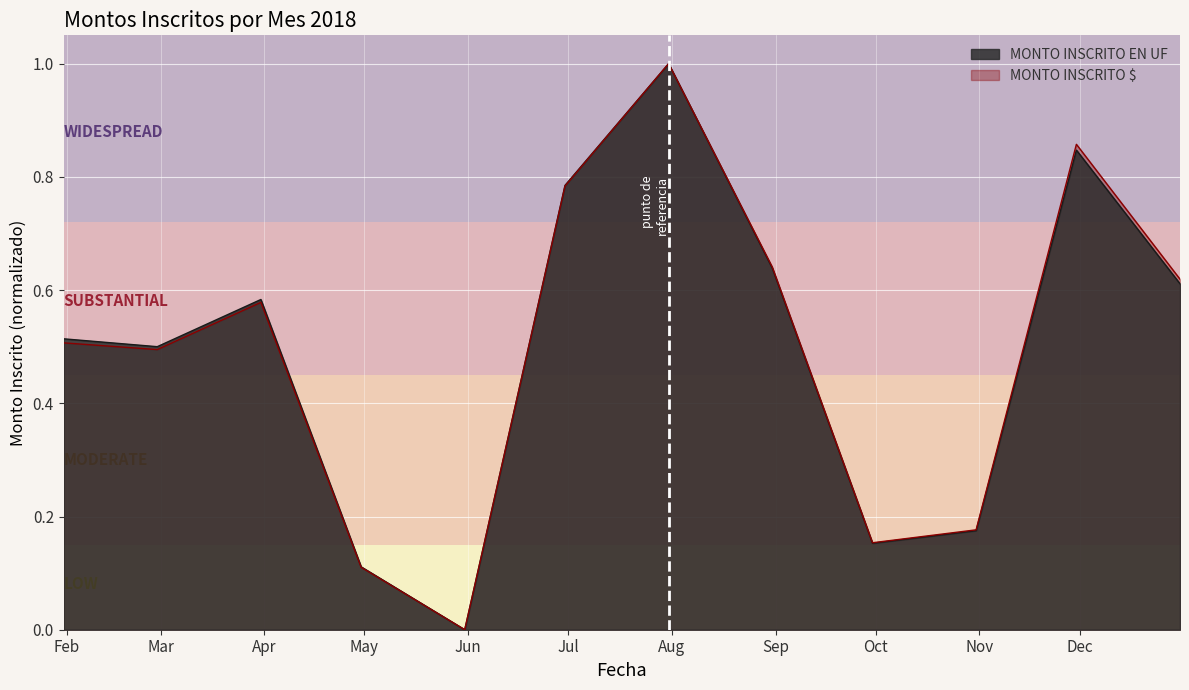

How many lines are shown in the chart?

2